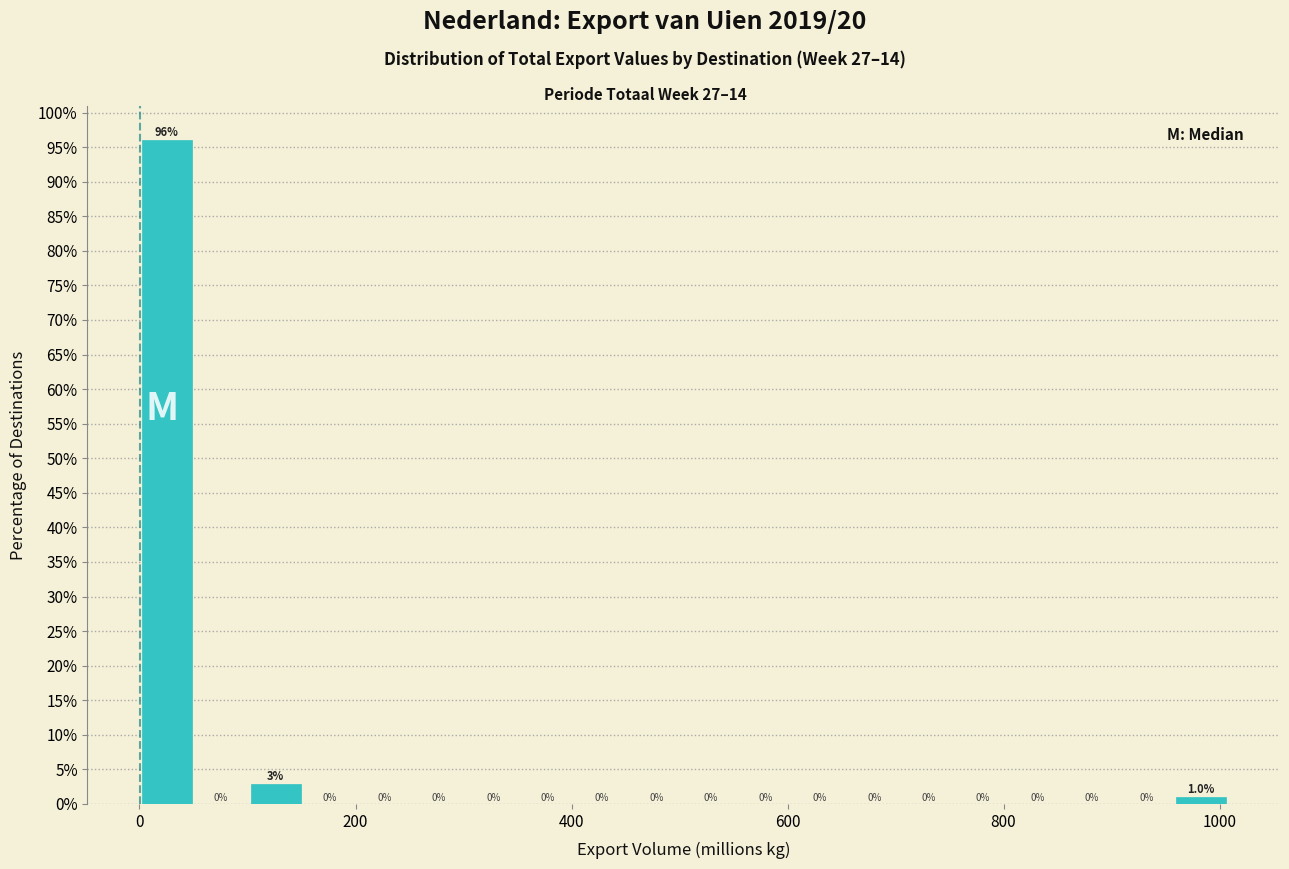

Around what value on the x-axis is the tallest bar? Give the approximate position of its centre, as read against the axis.

20